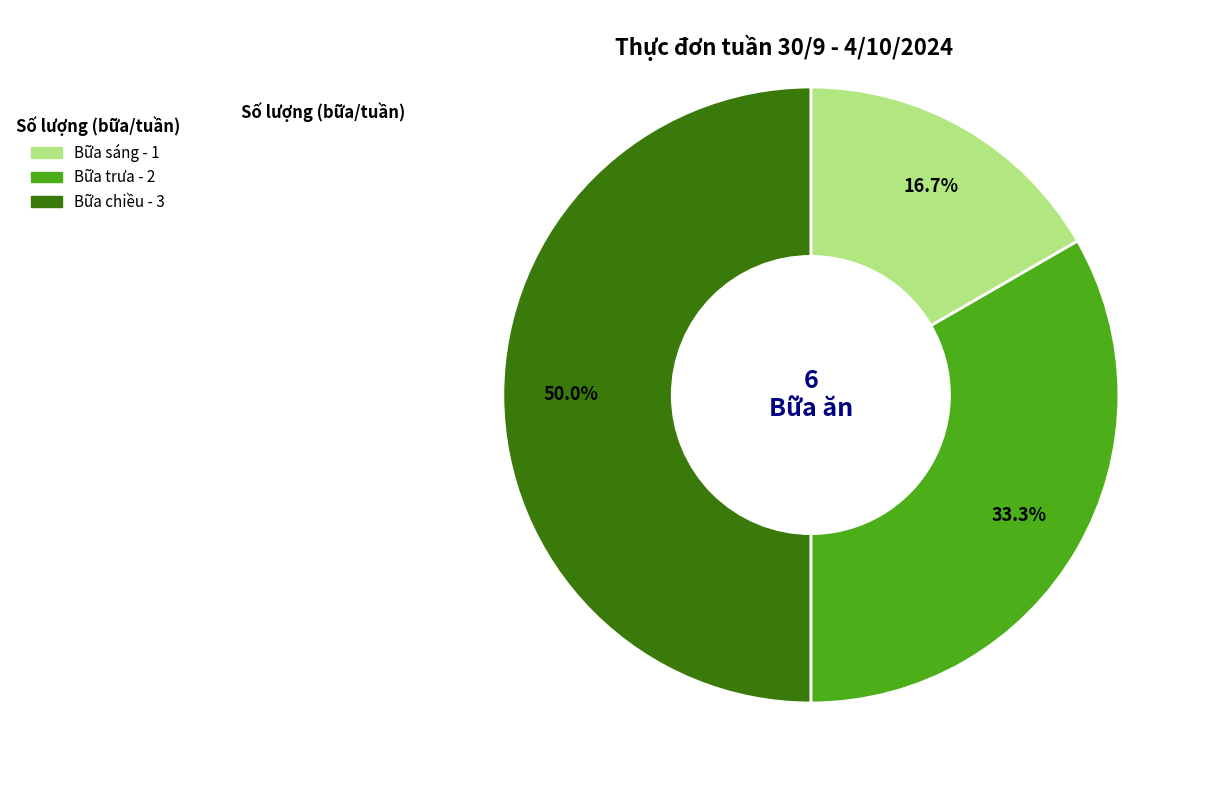

True or false: Bữa chiều accounts for 50% of the total.

True